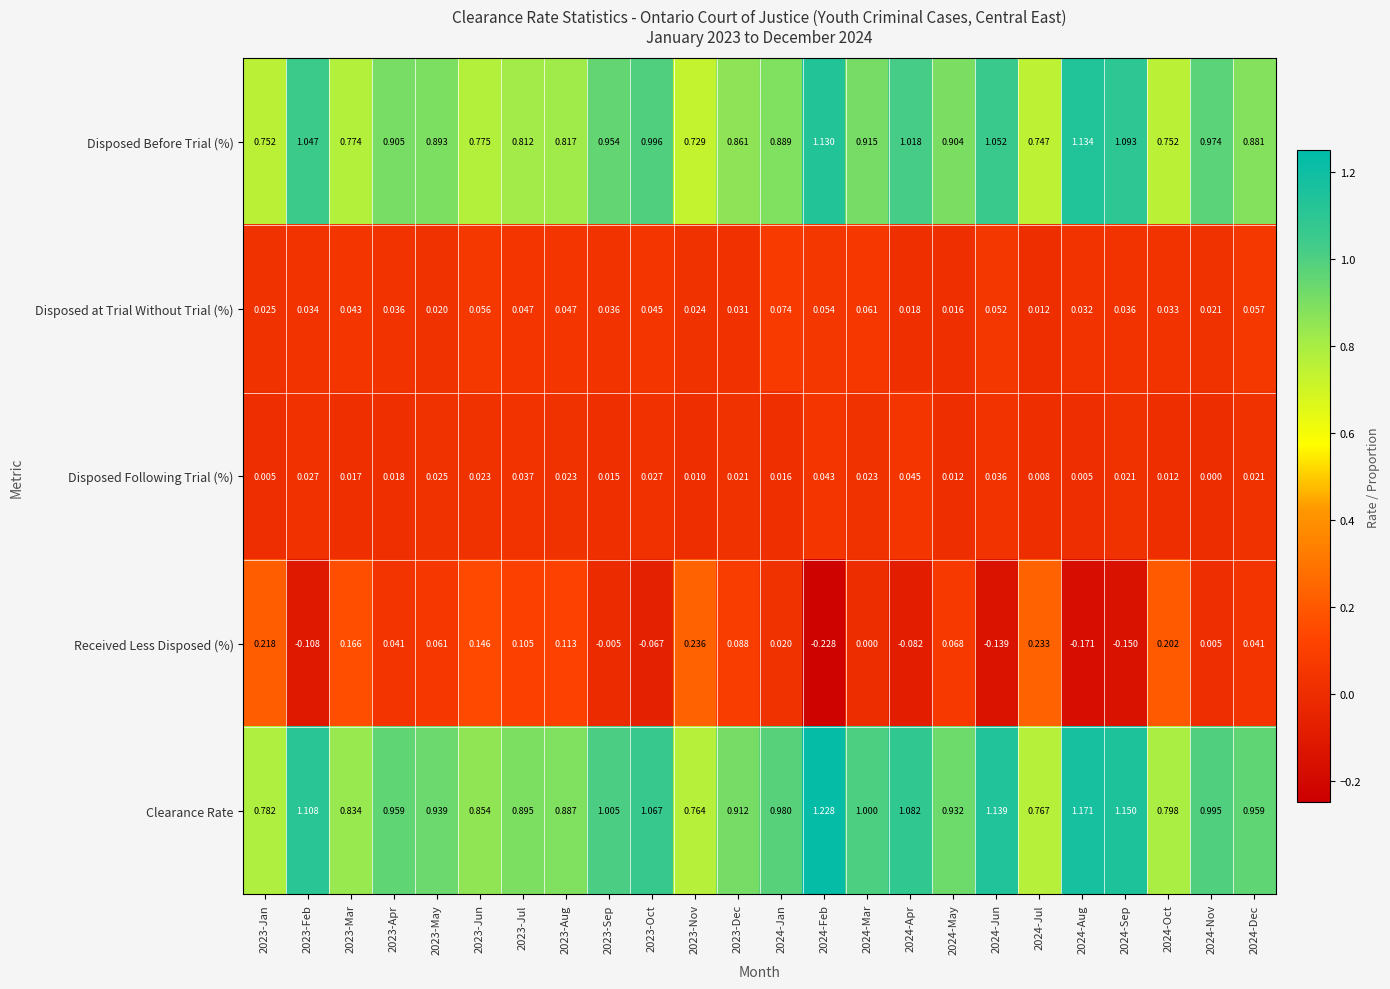

Rank the series by their maximum value, from highest to lowest.

Clearance Rate, Disposed Before Trial (%), Received Less Disposed (%), Disposed at Trial Without Trial (%), Disposed Following Trial (%)